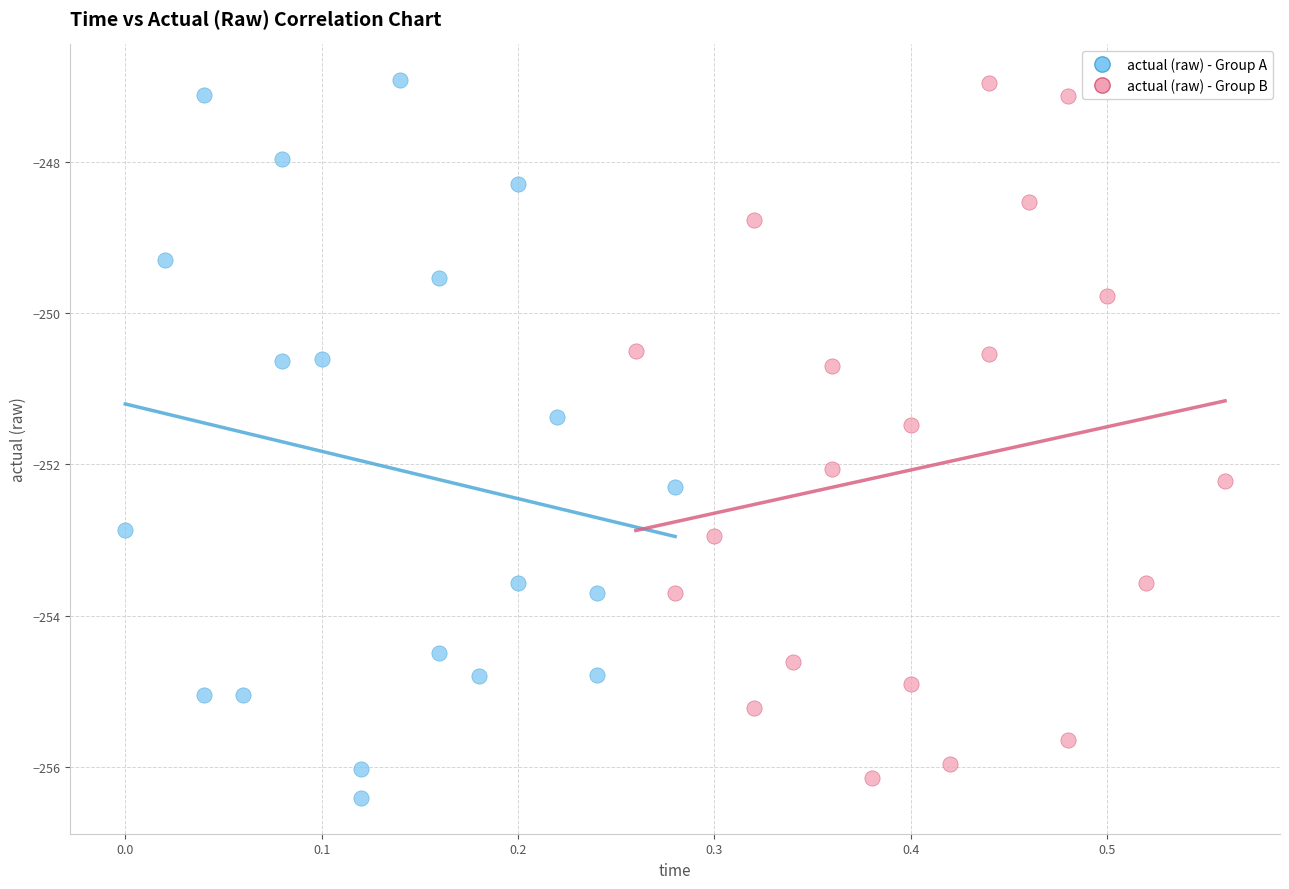

Which series has the largest Y range (max minus min)?

actual (raw) - Group A